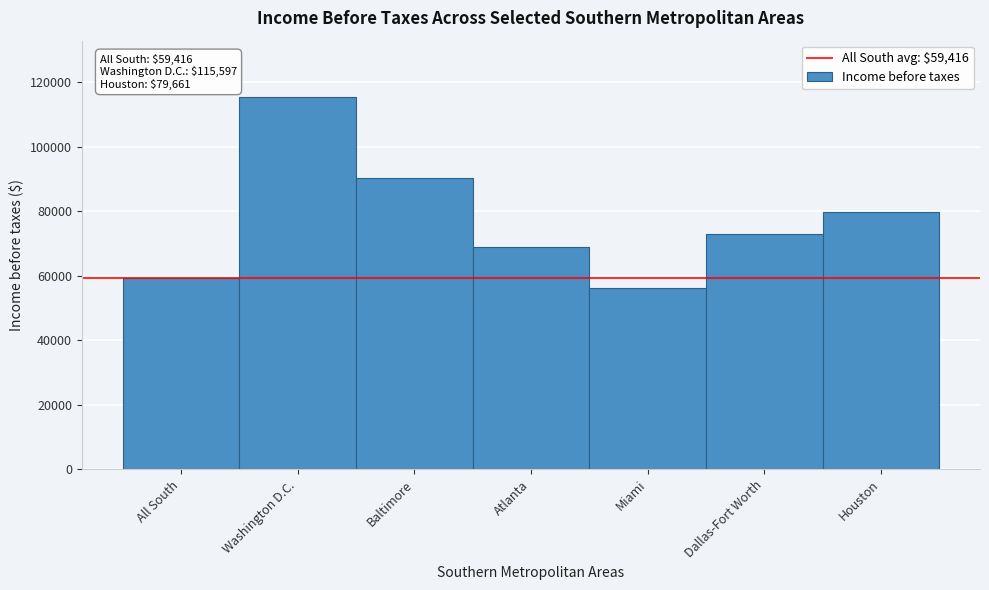

Reading right to left, list all the values displayed in this chart.

79661	72870	56094	69026	90429	115597	59416